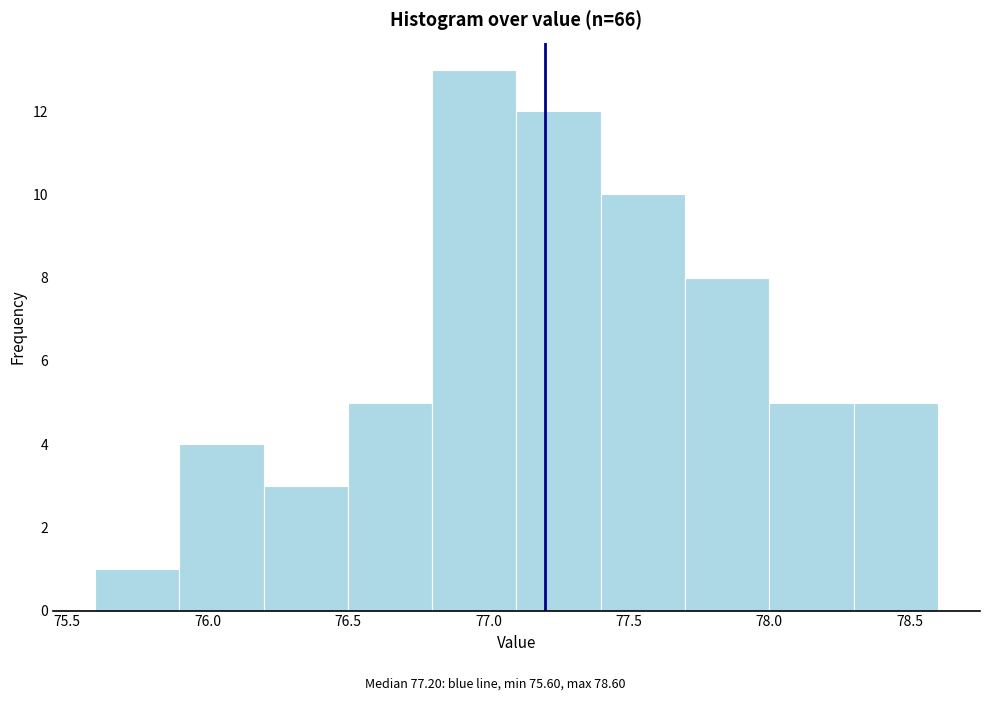

Reading left to right, list every bar in this chart as the range it spans on the x-axis followed by its height. The values are not printed on the chart, so give them approximately, as read against the axis.

75.6 to 75.9: 1
75.9 to 76.2: 4
76.2 to 76.5: 3
76.5 to 76.8: 5
76.8 to 77.1: 13
77.1 to 77.4: 12
77.4 to 77.7: 10
77.7 to 78.0: 8
78.0 to 78.3: 5
78.3 to 78.6: 5